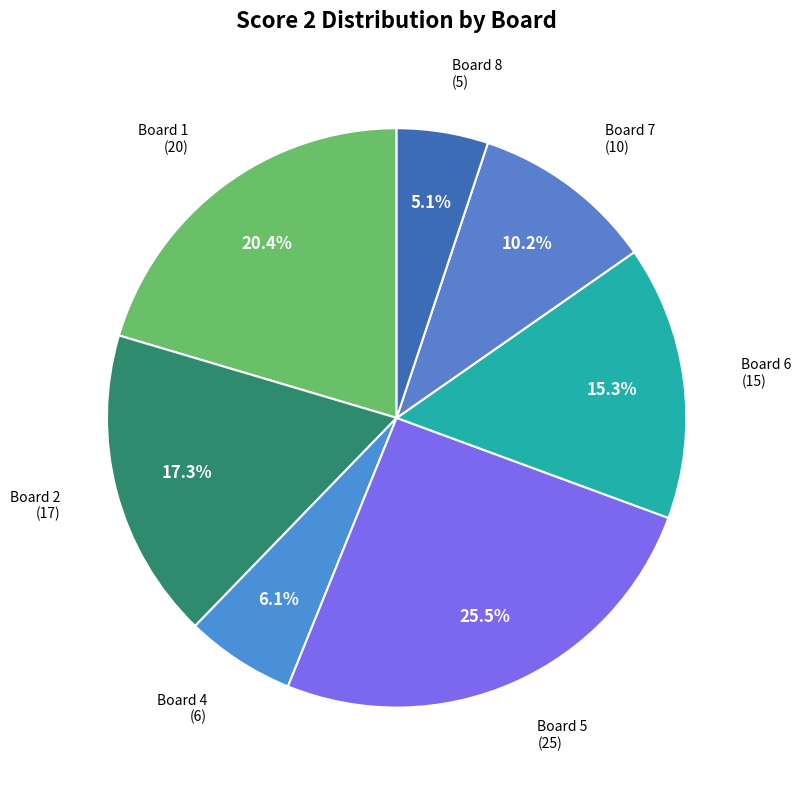

Which has a higher value, Board 8 or Board 2?

Board 2